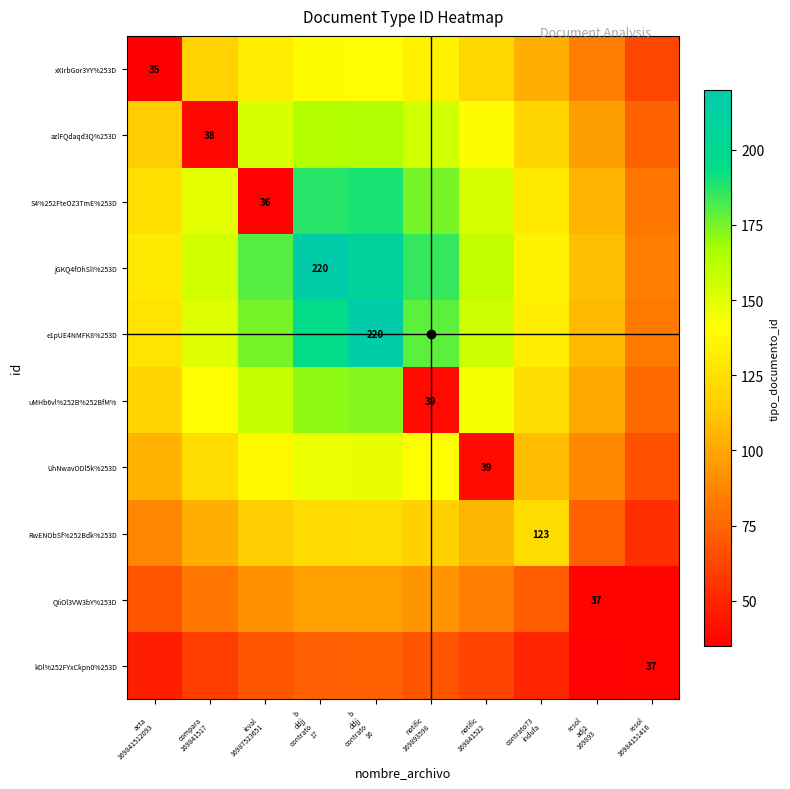

Is the value of jGKQ4fOhSlI%253D at compara 169841517 greater than the value of QIiOl3VW3bY%253D at ieval 16987523651?

Yes